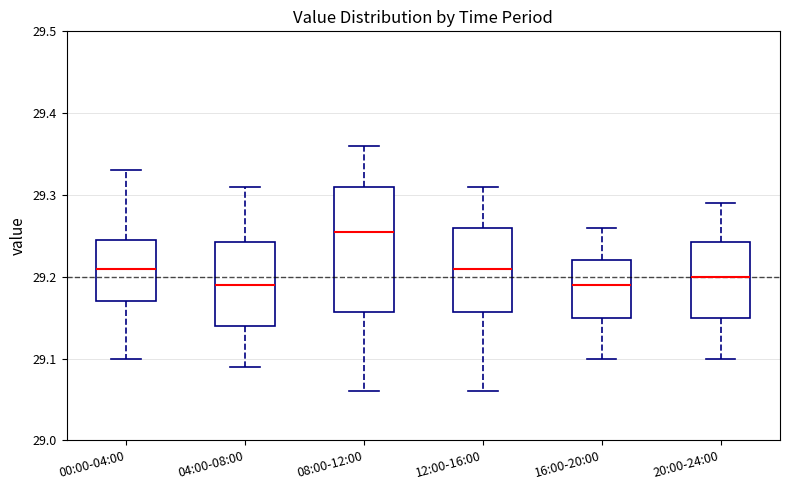

Reading left to right, read every box against the y-axis: the position of its median line, the range the box covers, and the ends of its whiskers. The values are not printed on the chart, so give them approximately, as read against the axis.

00:00-04:00: median 29.21, box 29.17 to 29.25, whiskers 29.10 to 29.33
04:00-08:00: median 29.19, box 29.14 to 29.24, whiskers 29.09 to 29.31
08:00-12:00: median 29.26, box 29.16 to 29.31, whiskers 29.06 to 29.36
12:00-16:00: median 29.21, box 29.16 to 29.26, whiskers 29.06 to 29.31
16:00-20:00: median 29.19, box 29.15 to 29.22, whiskers 29.10 to 29.26
20:00-24:00: median 29.20, box 29.15 to 29.24, whiskers 29.10 to 29.29